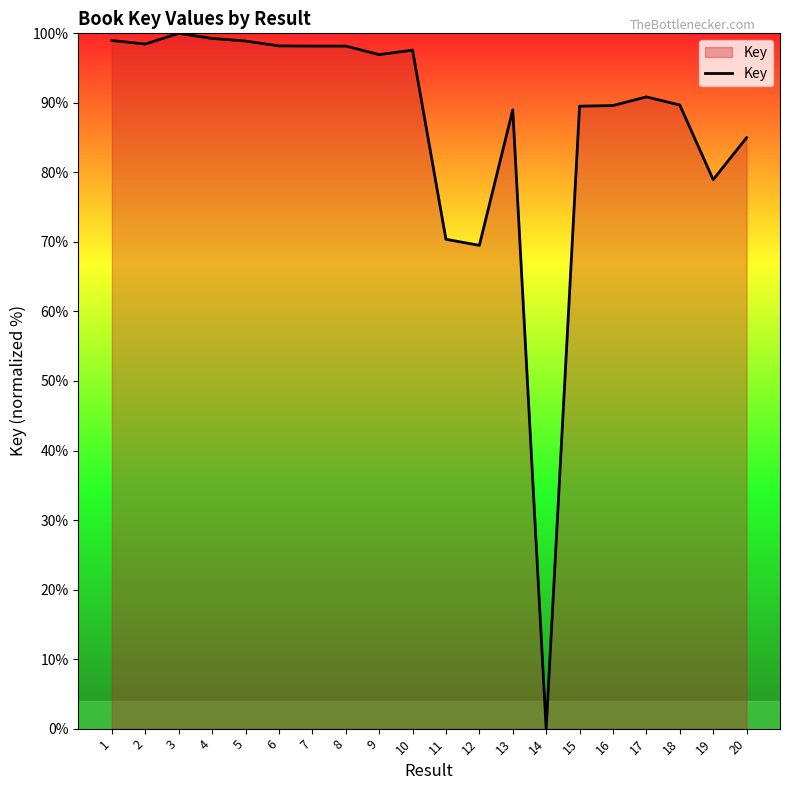

The value at 16 is 89.6. True or false?

True